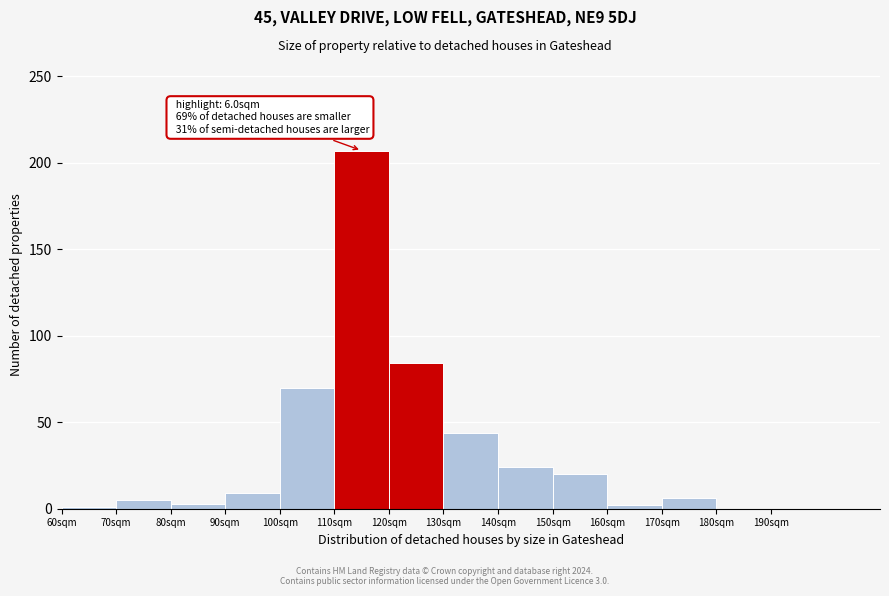

At which category does the chart reach its peak across all series?

110sqm